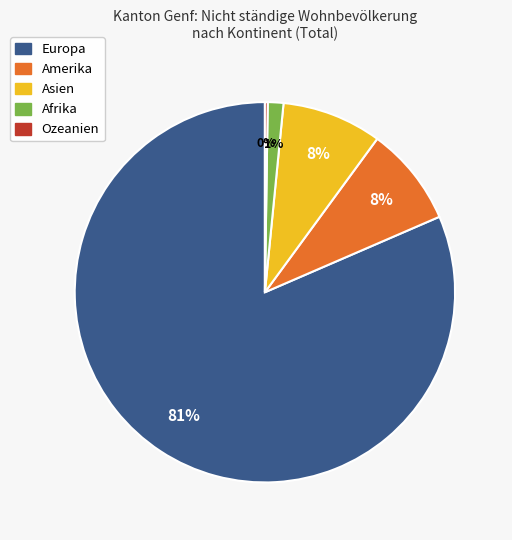

Which slice is the largest?

Europa